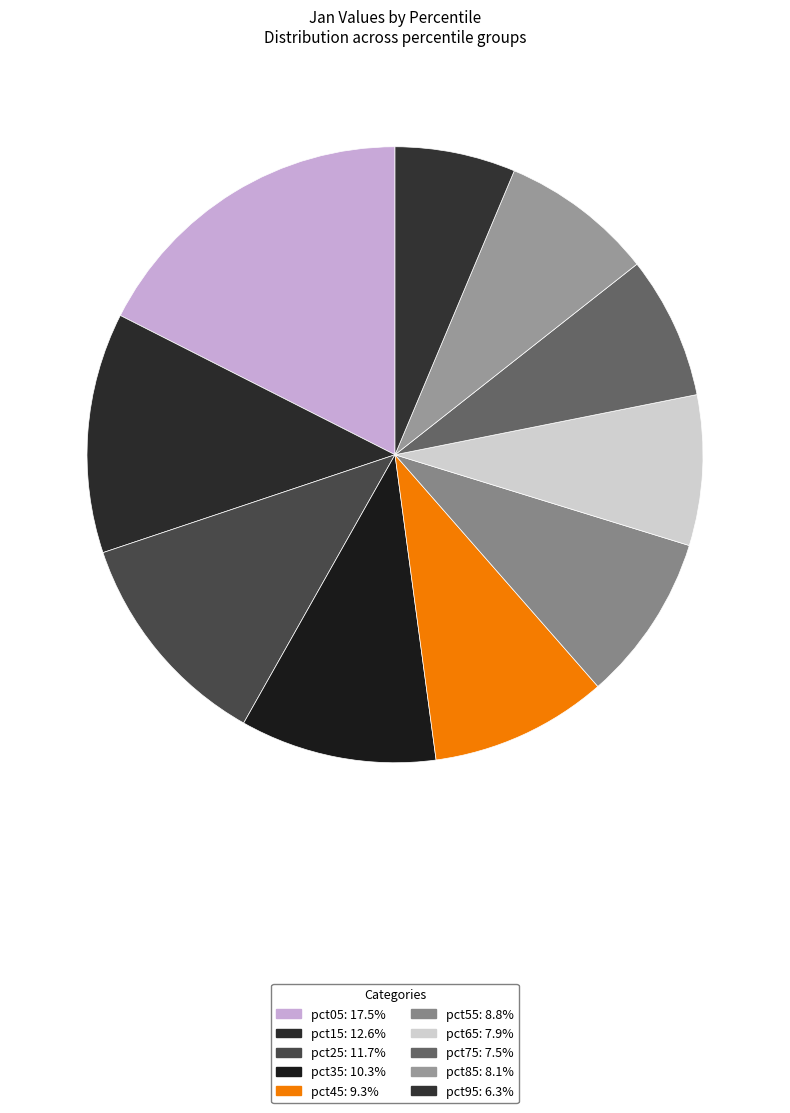

Is there any slice that represents more than half of the pie?

No